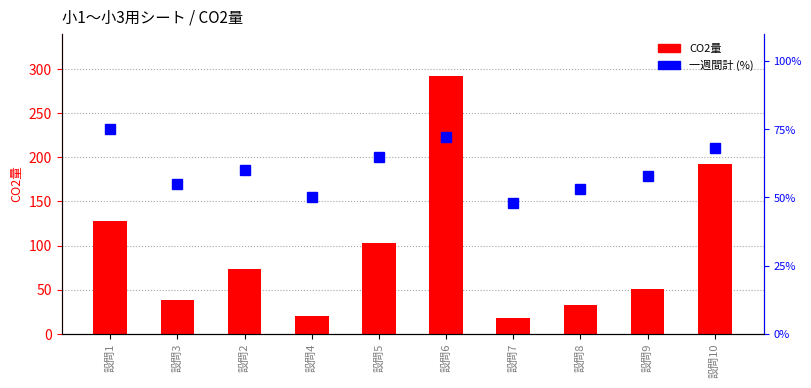

Reading left to right, extract all data points from this chart.

CO2量: 設問1=128	設問3=38	設問2=73	設問4=20	設問5=103	設問6=292	設問7=18	設問8=33	設問9=51	設問10=192
一週間計 (%): 設問1=75	設問3=55	設問2=60	設問4=50	設問5=65	設問6=72	設問7=48	設問8=53	設問9=58	設問10=68